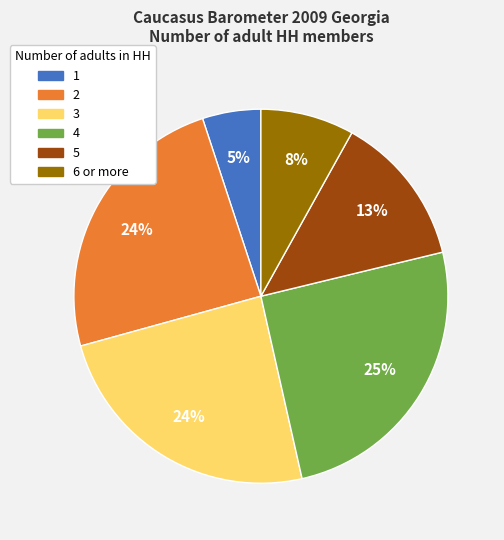

Is the sum of 3 and 2 greater than half?

No